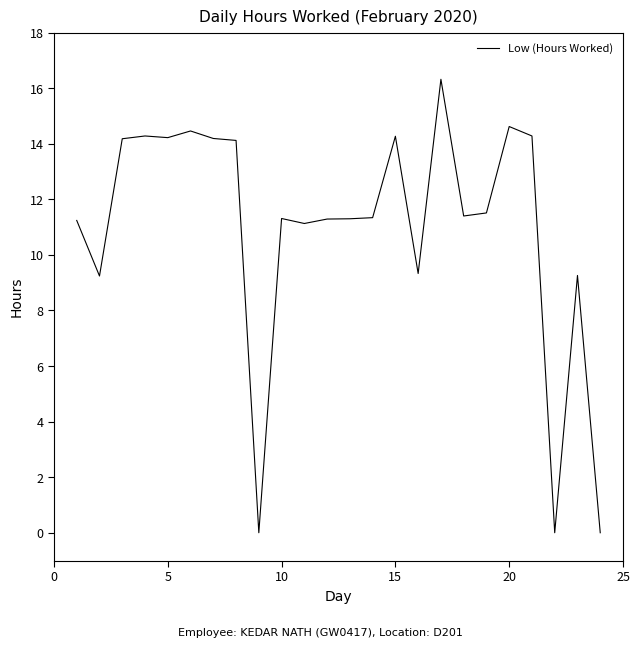

Does the chart have visible grid lines?

No